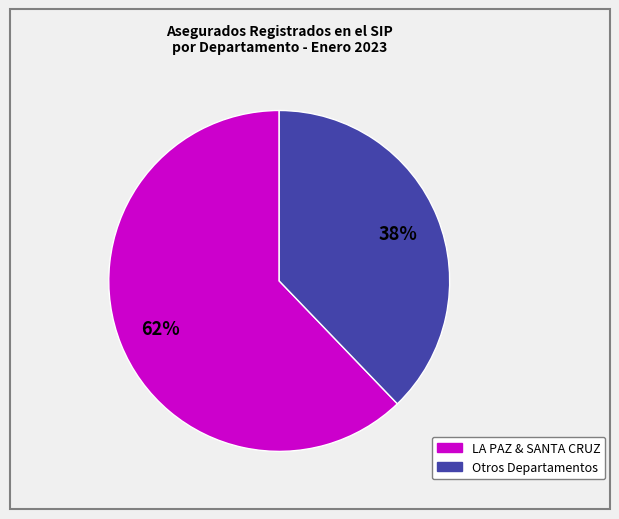

Is there any slice that represents more than half of the pie?

Yes